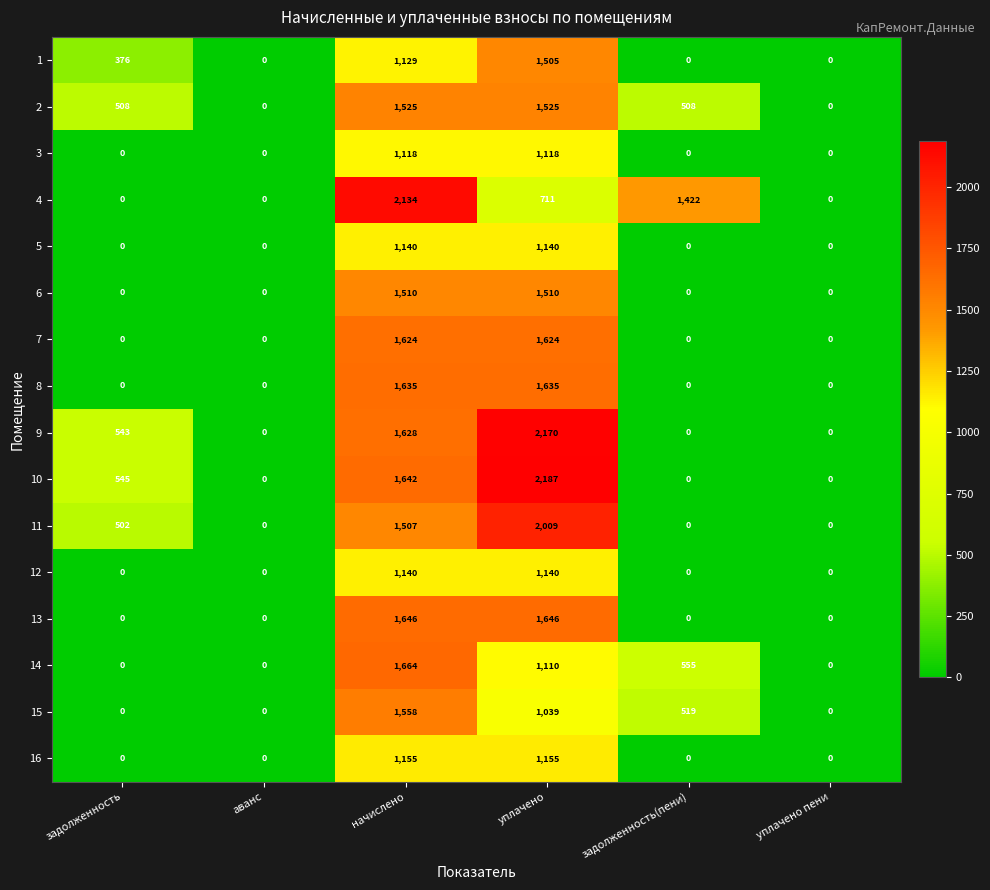

What is the sum of all 3 values?

2236